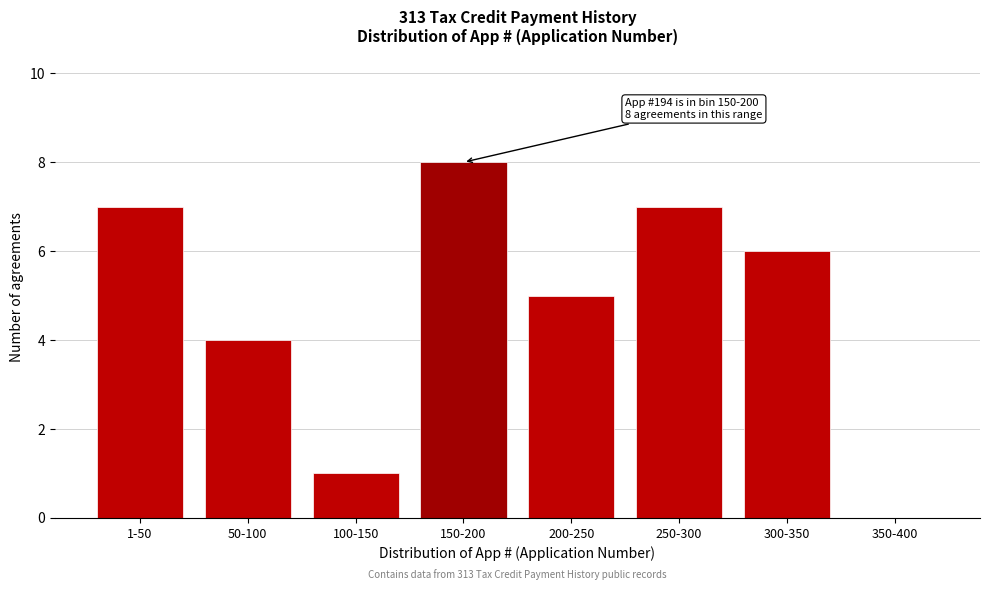

Reading left to right, list all the values displayed in this chart.

1-50=7	50-100=4	100-150=1	150-200=8	200-250=5	250-300=7	300-350=6	350-400=0